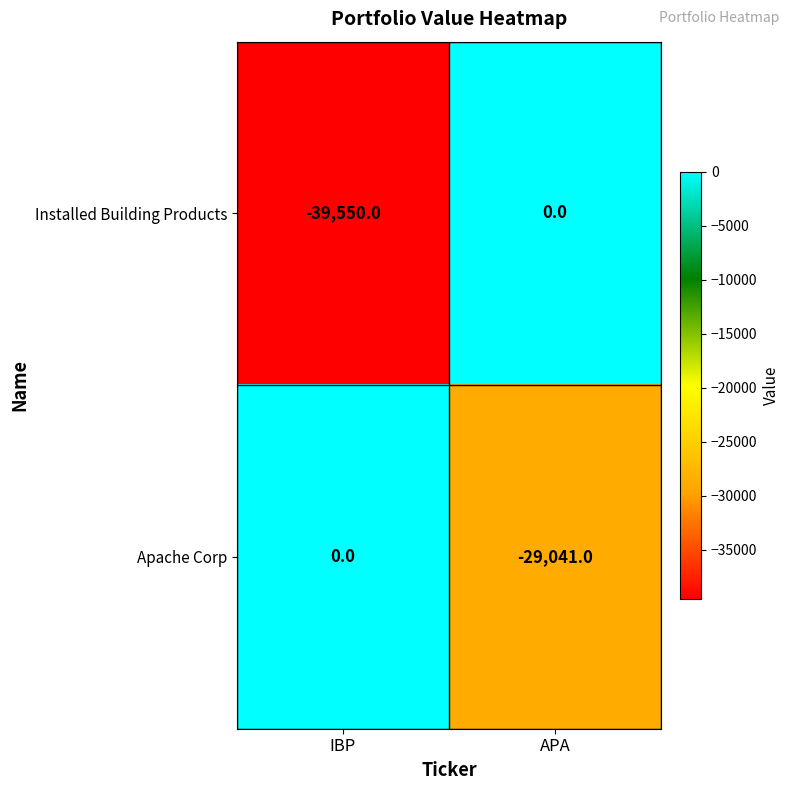

Reading right to left, extract all data points from this chart.

Installed Building Products: APA=0	IBP=-39550
Apache Corp: APA=-29041	IBP=0